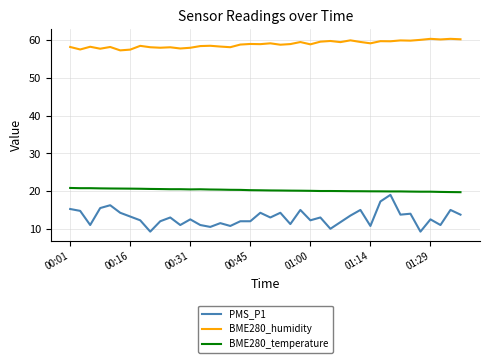

True or false: BME280_temperature and BME280_humidity cross at least once.

False